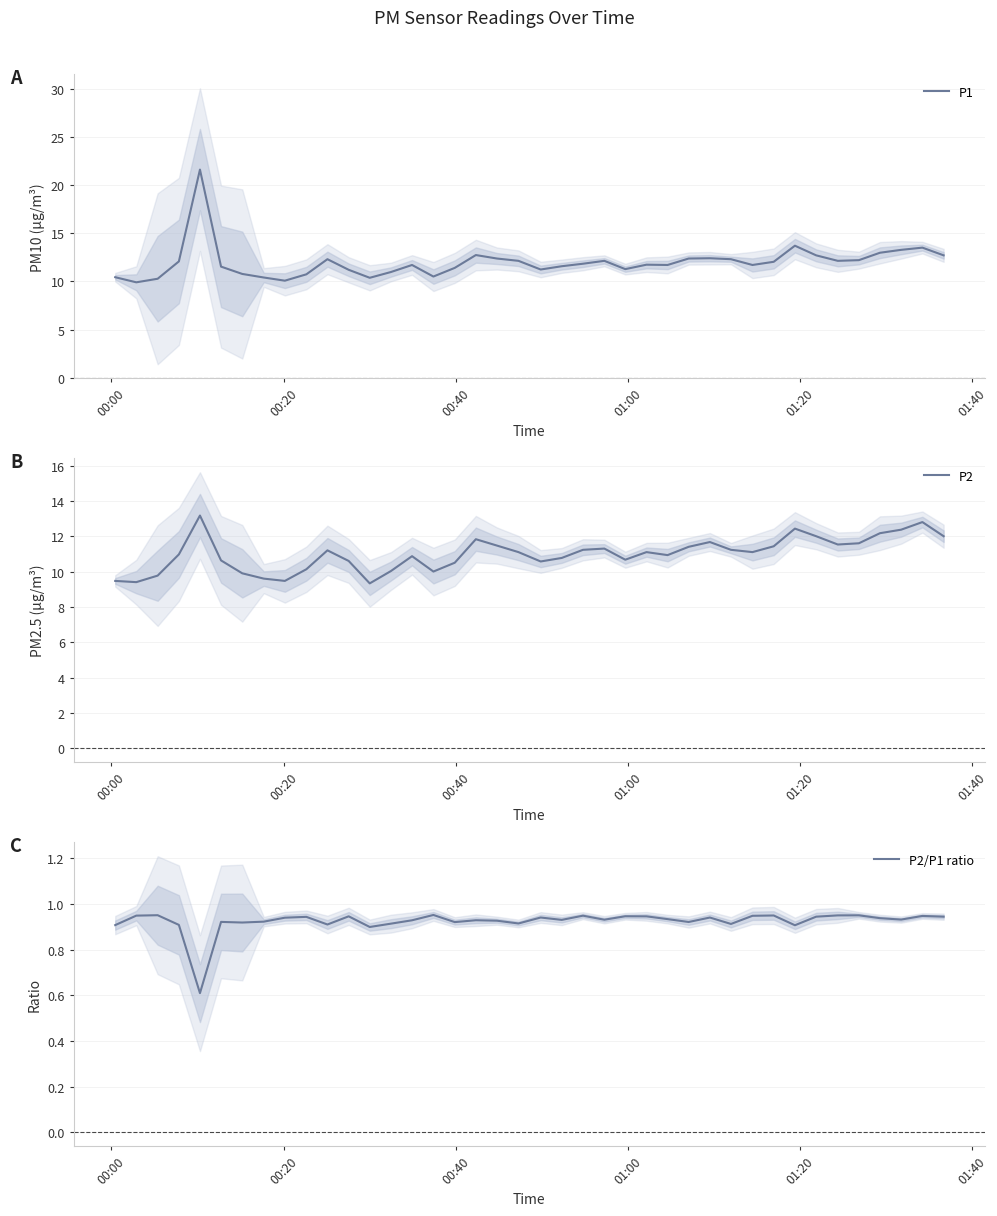

What is the highest value of the P2 series?

13.2